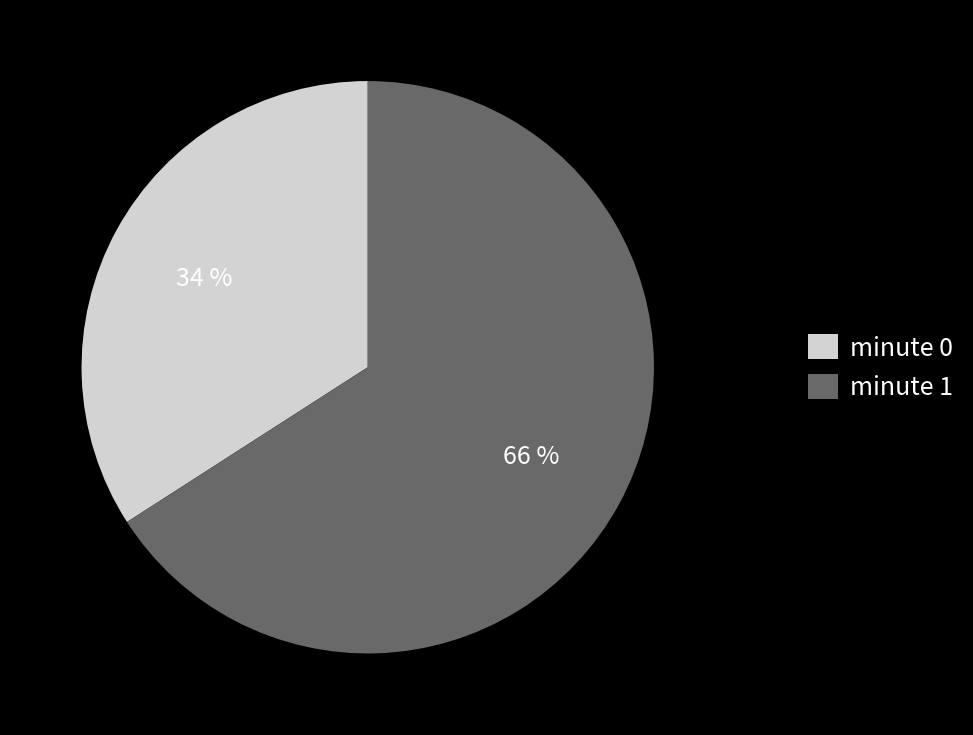

Does minute 0 account for over 50% of the chart?

No